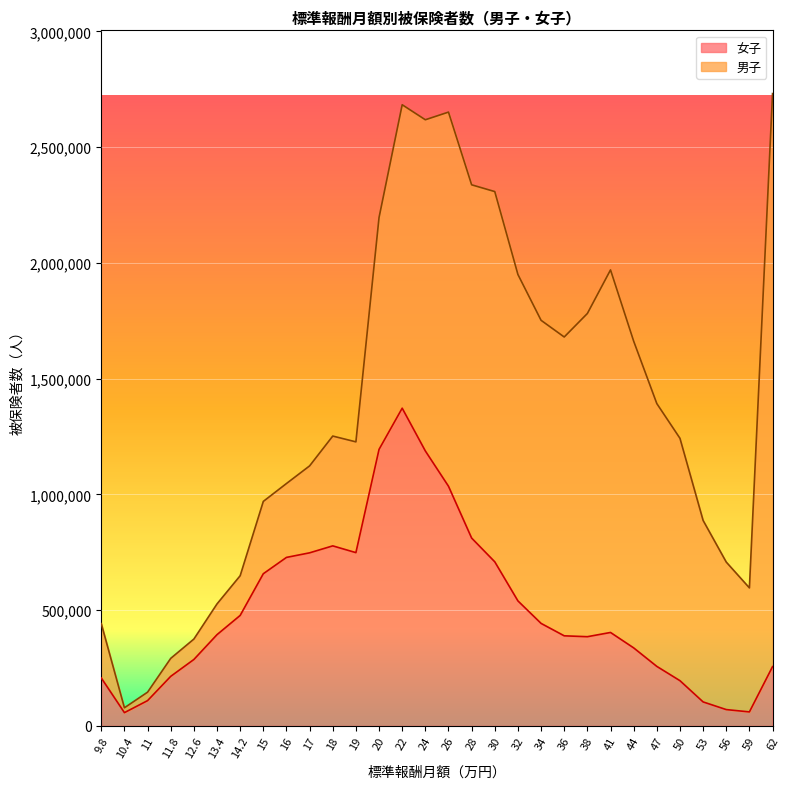

What is the label of the 8th point from the right?

41